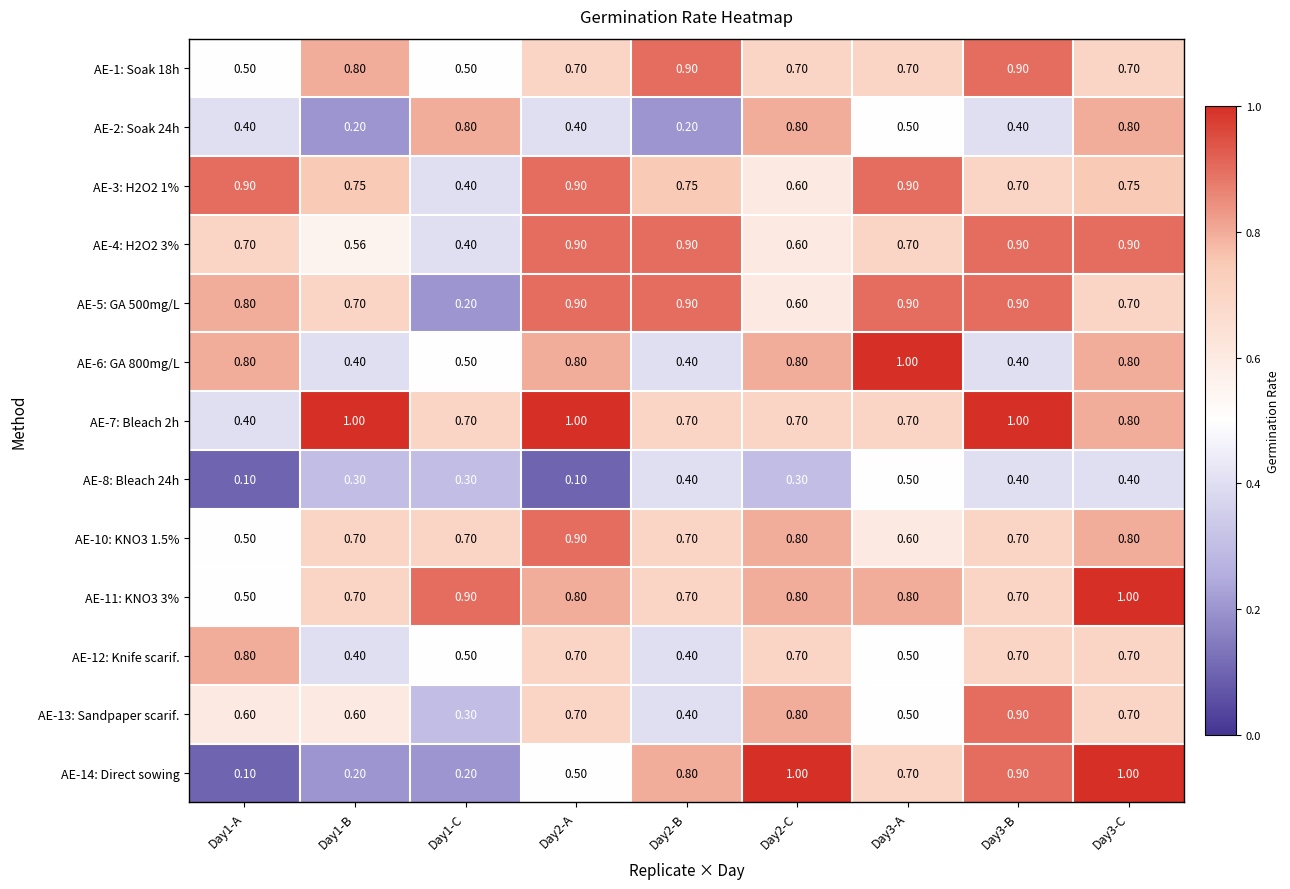

At how many categories does at least one series exceed 0?

9